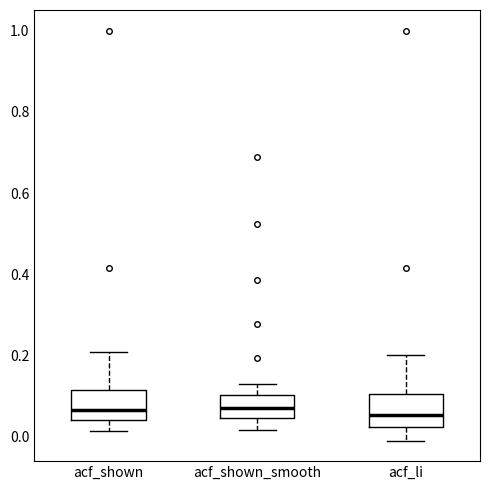

Reading left to right, read every box against the y-axis: the position of its median line, the range the box covers, and the ends of its whiskers. The values are not printed on the chart, so give them approximately, as read against the axis.

acf_shown: median 0.06, box 0.04 to 0.12, whiskers 0.02 to 0.22
acf_shown_smooth: median 0.08, box 0.04 to 0.10, whiskers 0.02 to 0.14
acf_li: median 0.06, box 0.02 to 0.10, whiskers 0.00 to 0.20